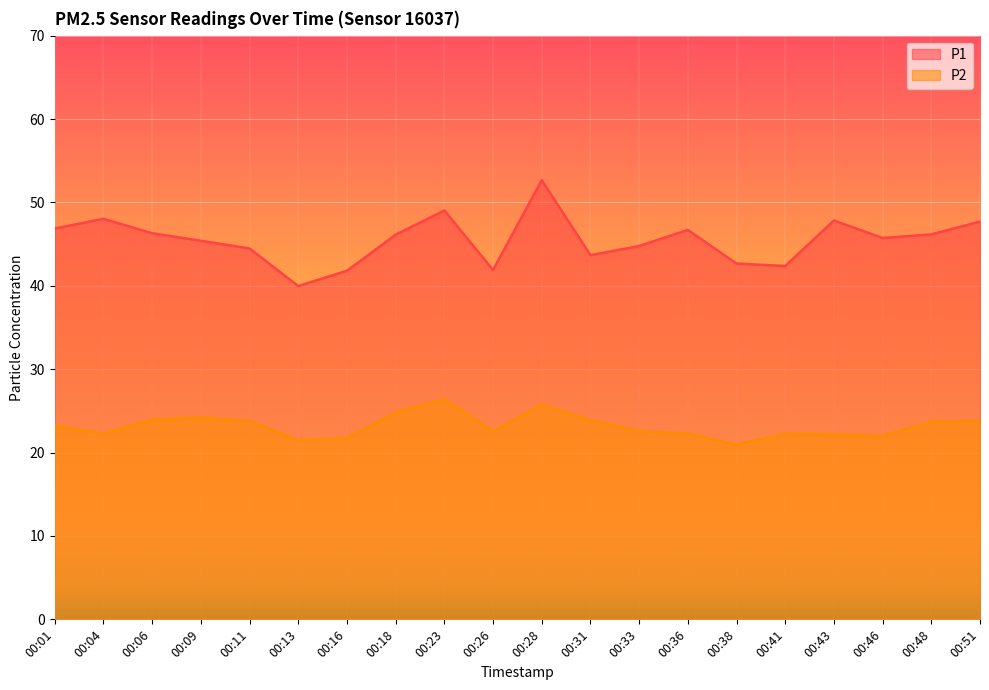

Which series has the largest range (max minus min)?

P1